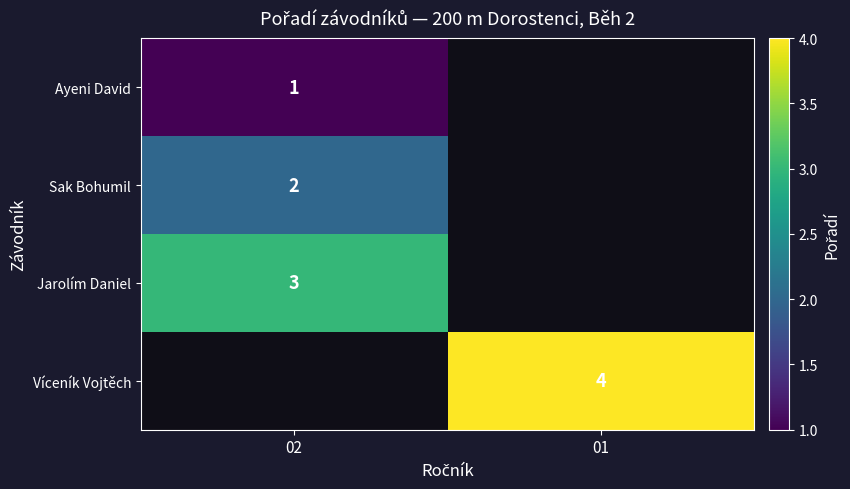

Which label corresponds to the largest value in the chart?

01